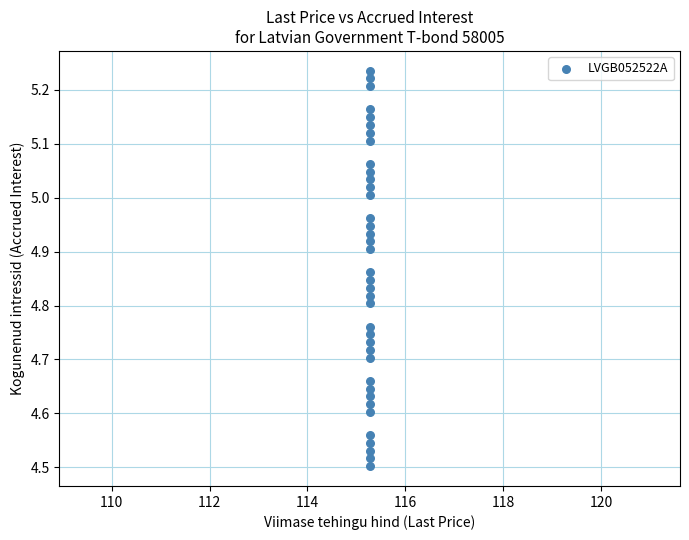

What is the range of Y values (max minus min)?

0.7